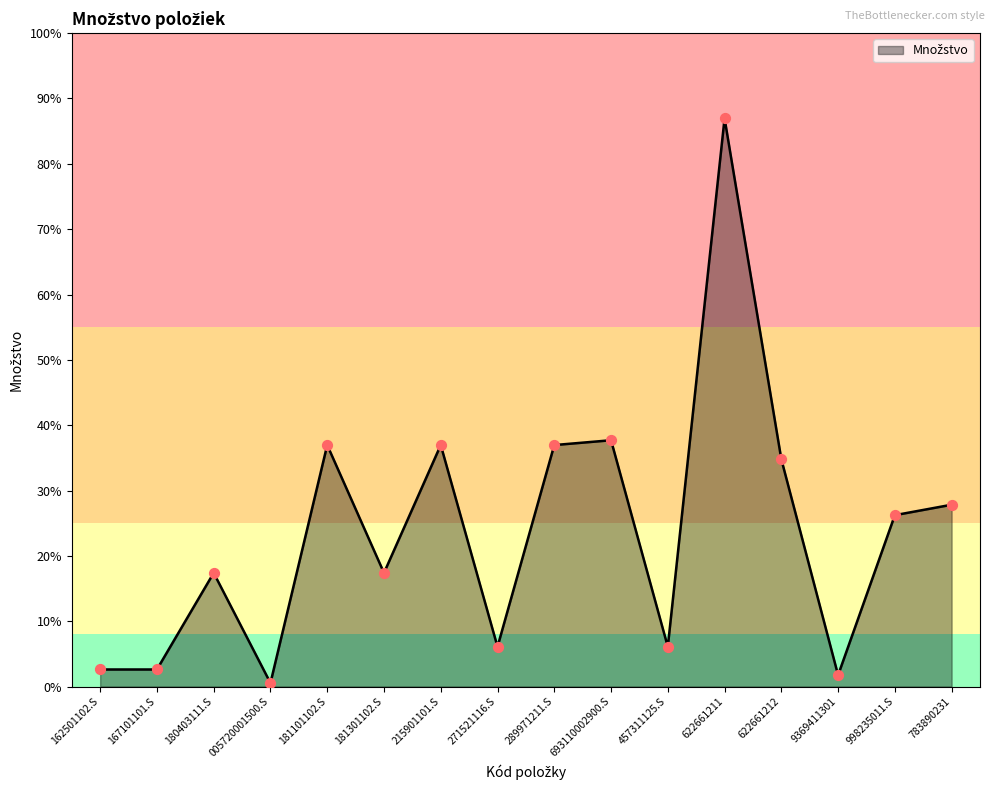

Approximately how many times larger is the value at 289971211.S compared to 271521116.S?

6.1